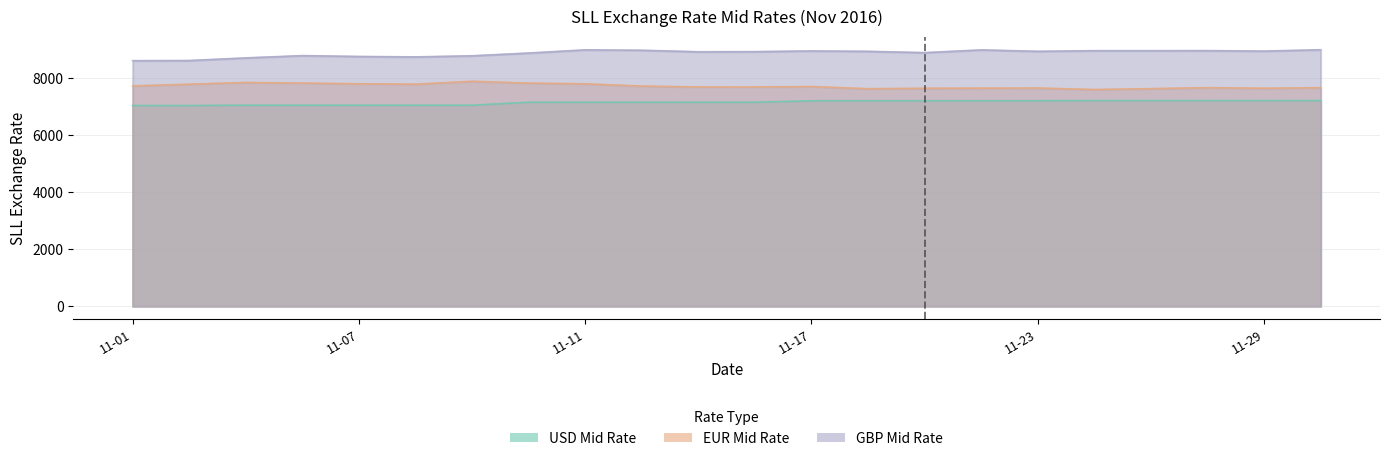

How many distinct data groups are displayed?

3